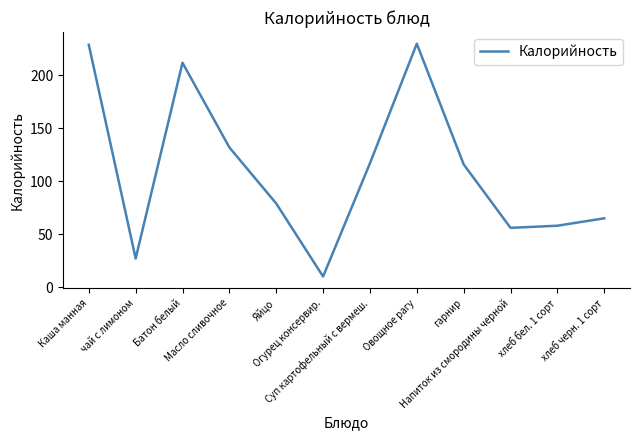

What is the average value?

111